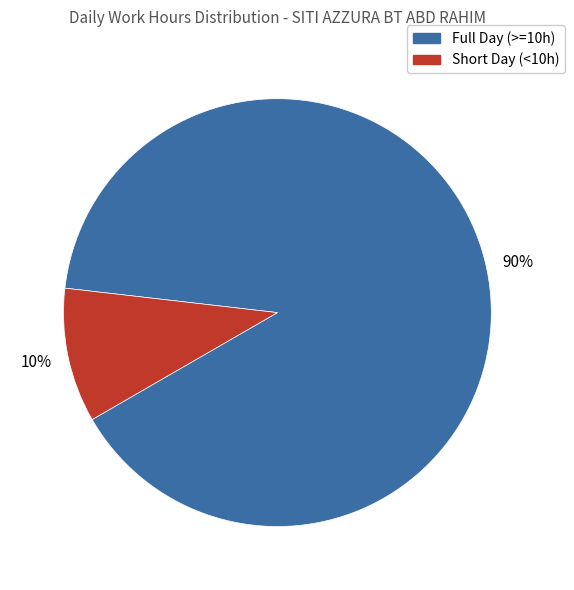

To the nearest percent, what is the average slice percentage?

50%